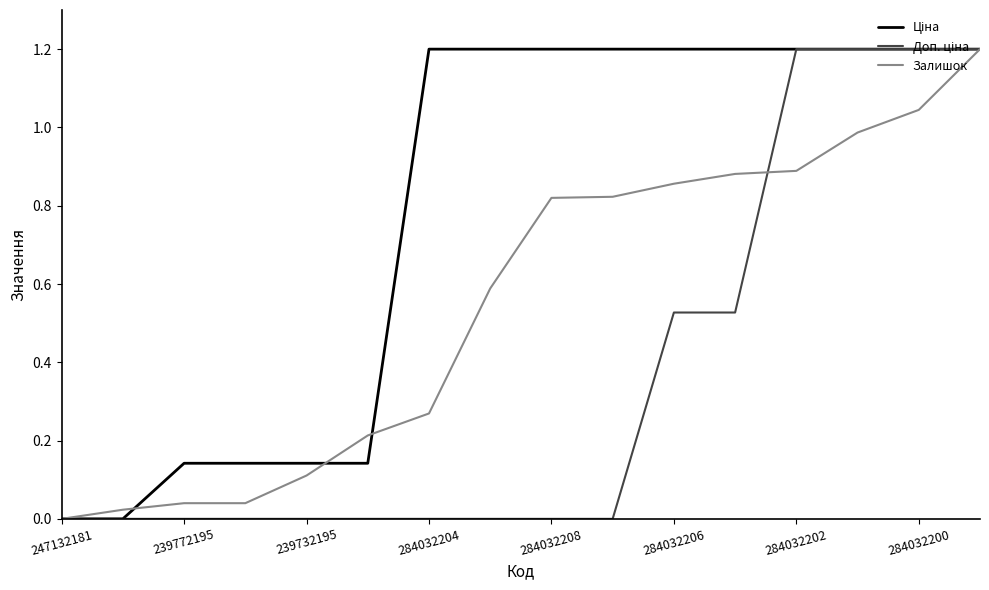

What is the greatest value displayed?

1.2